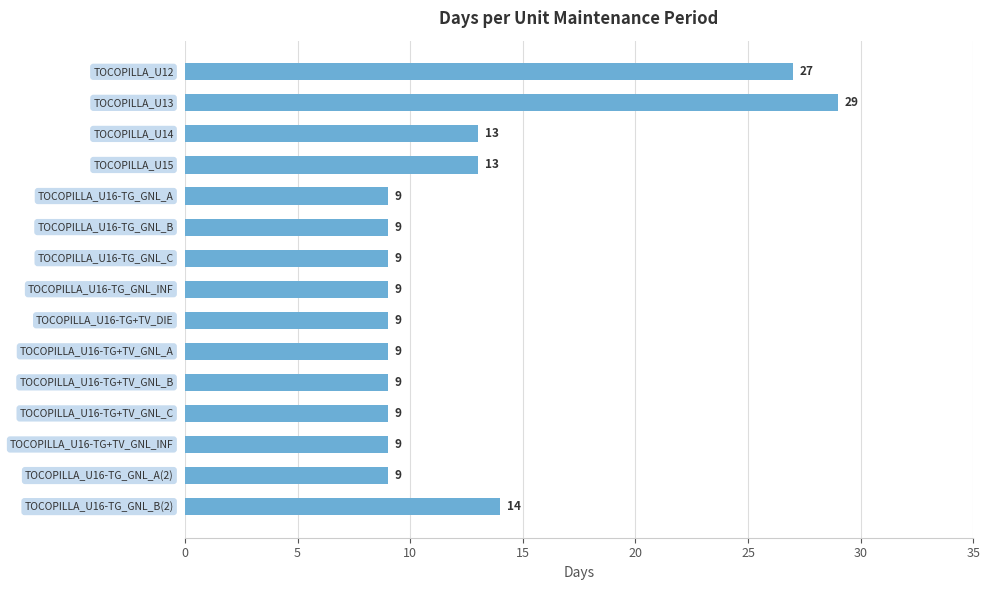

What is the average value?

12